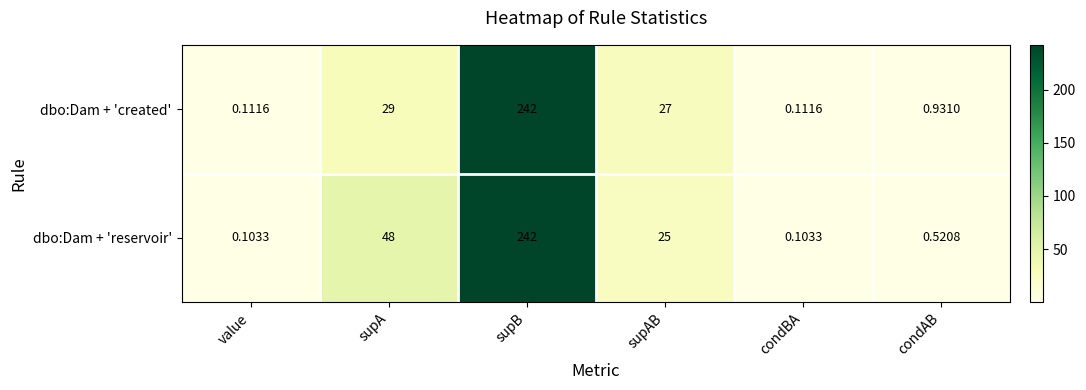

Rank the series by their average value, from lowest to highest.

dbo:Dam + 'created', dbo:Dam + 'reservoir'